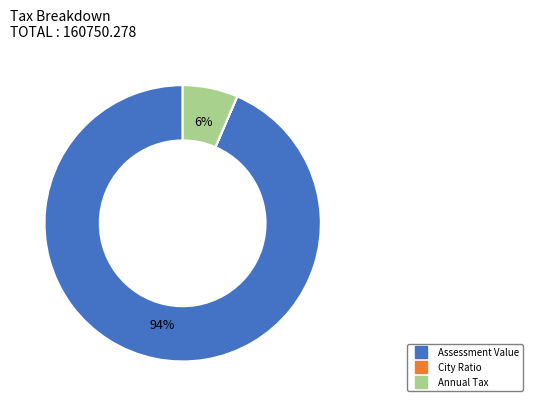

The Assessment Value slice represents 82% of the pie. True or false?

False